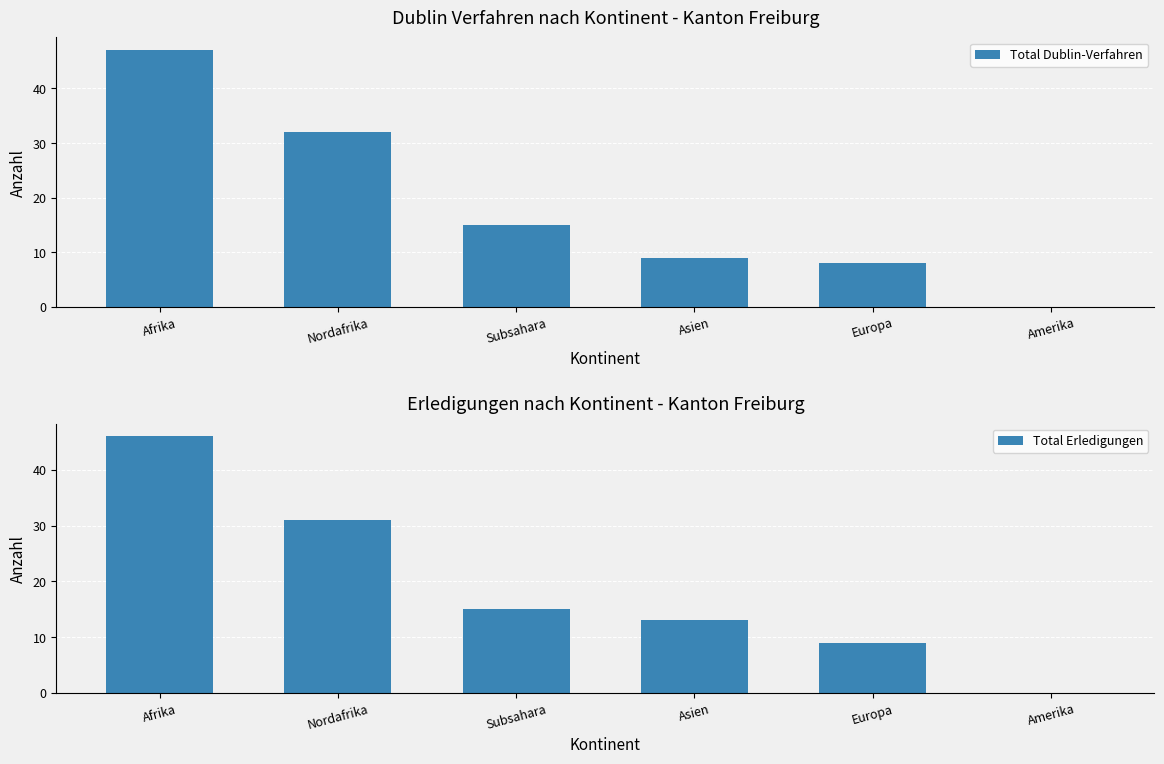

What is the label of the 5th bar from the left?

Europa